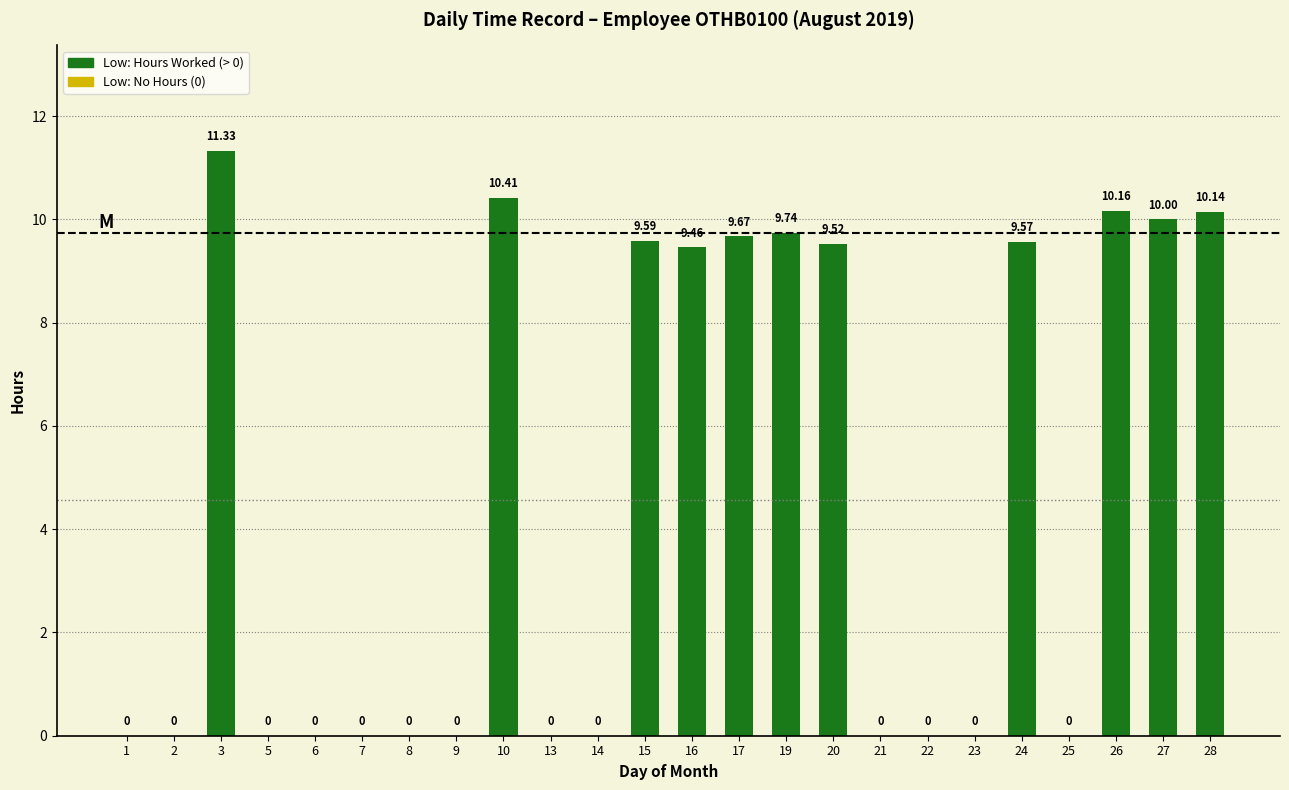

Is it true that the value at 20 is 9.5?

True